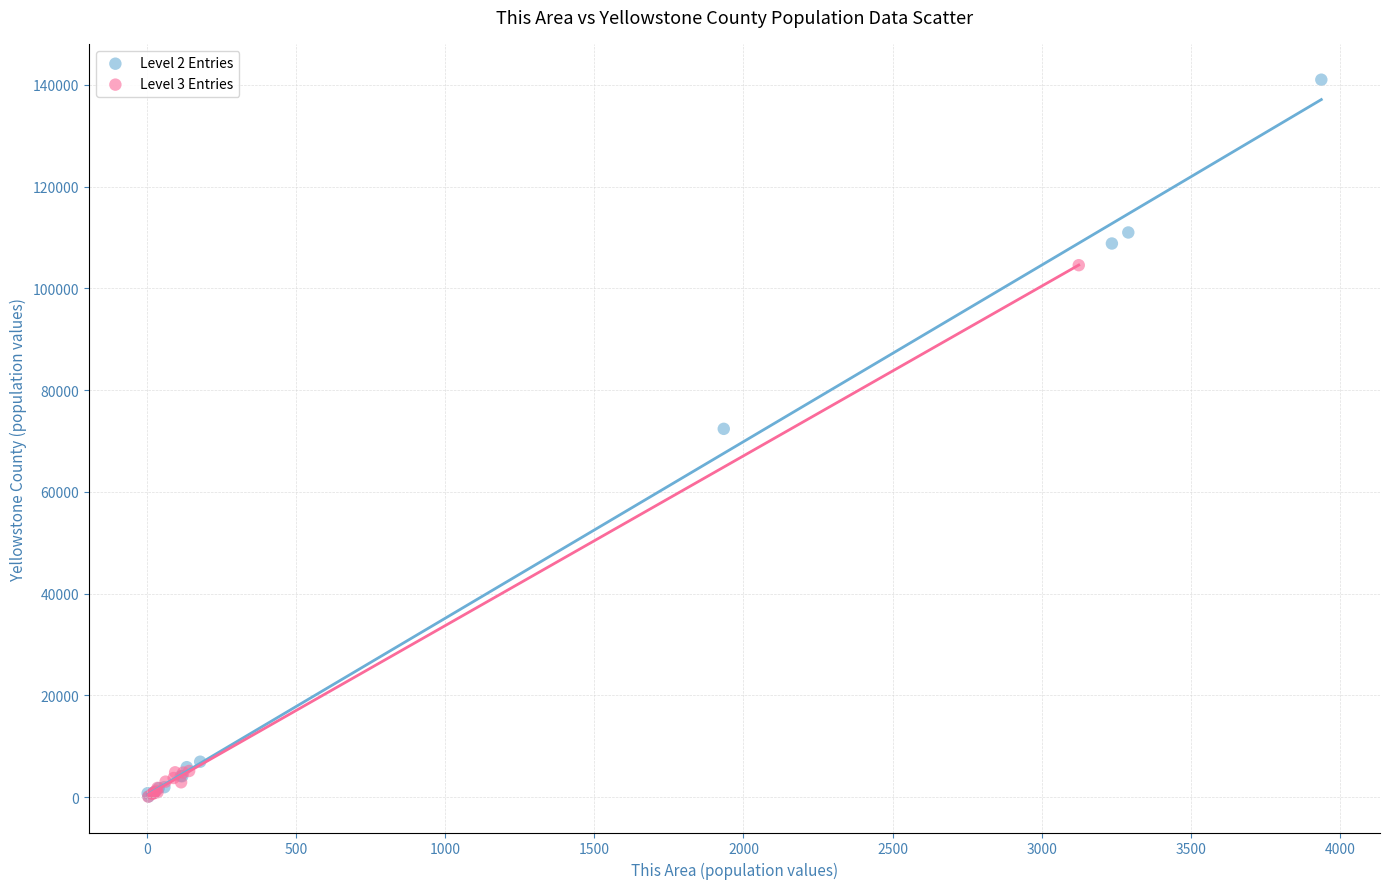

Which series reaches the maximum Y coordinate?

Level 2 Entries